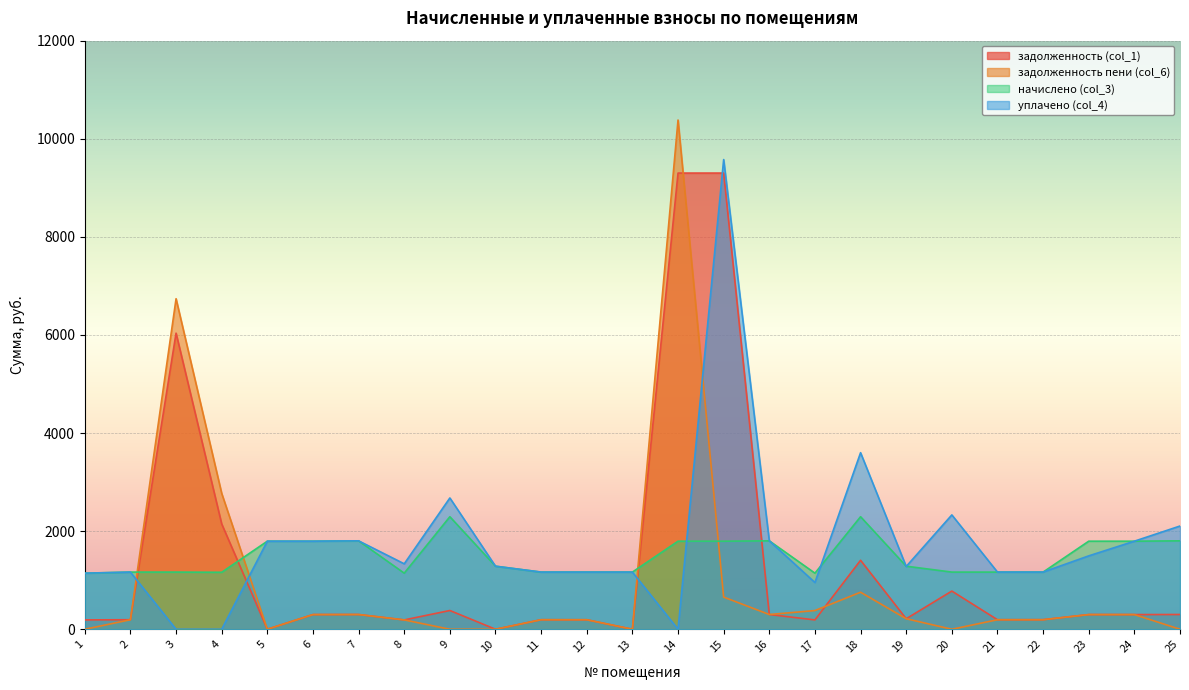

How many times do начислено (col_3) and уплачено (col_4) cross each other?

4